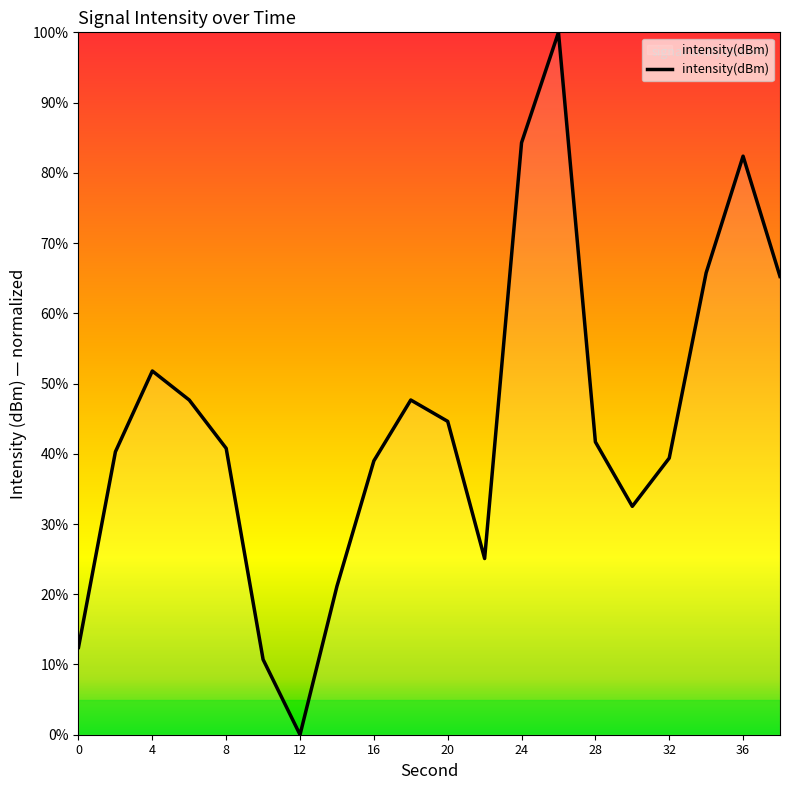

What is the maximum value shown in the chart?

100.0